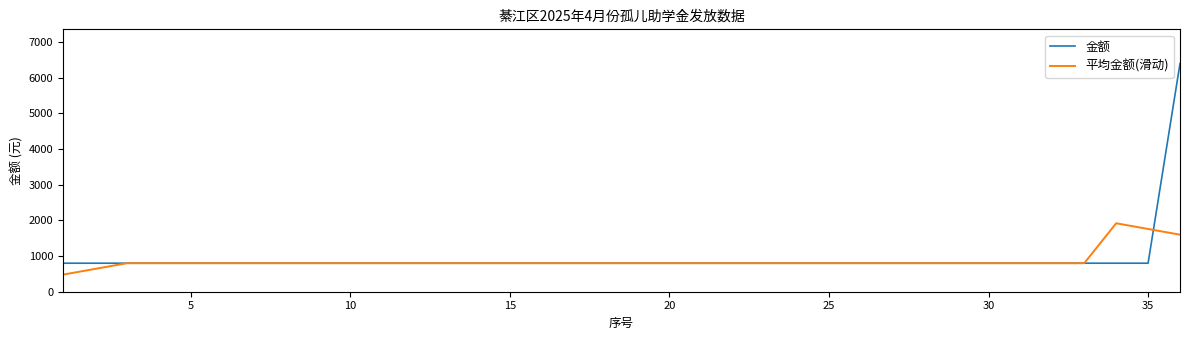

Which series has the largest total across all categories?

金额